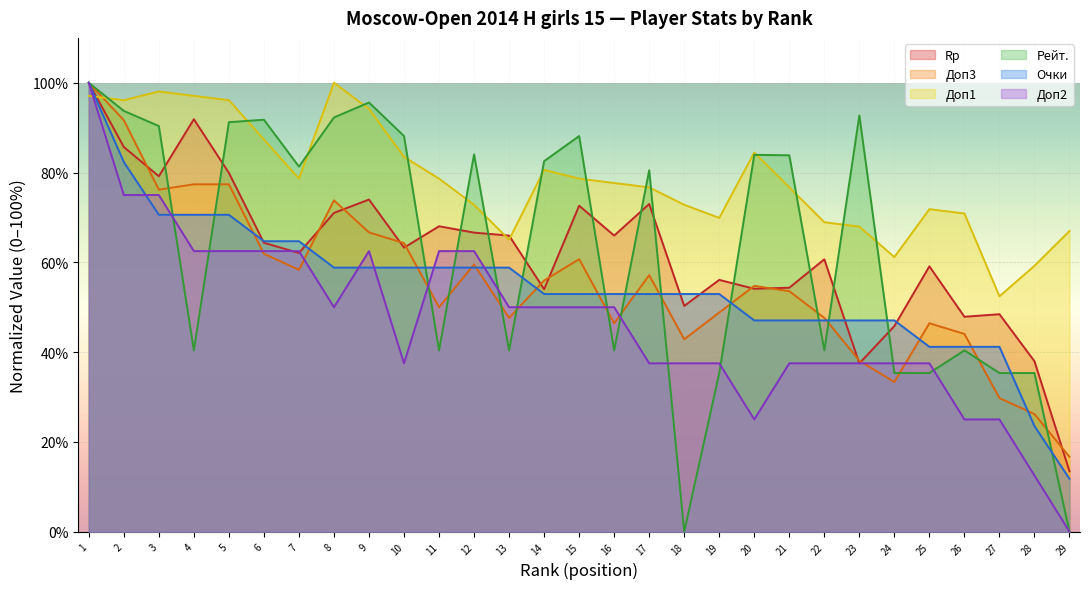

Which category has the highest value across all series?

1